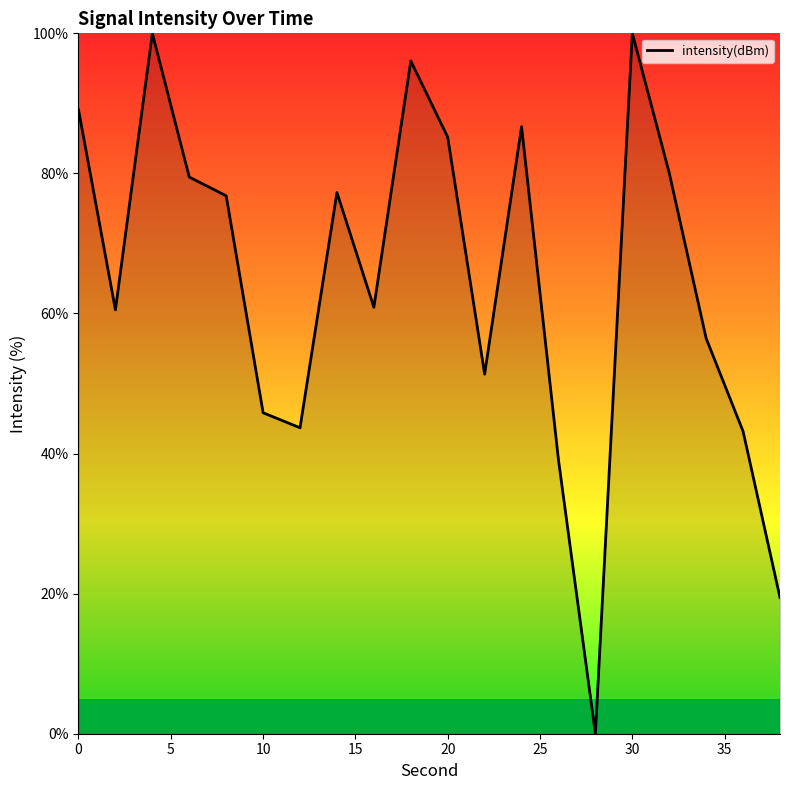

What is the difference between the maximum and minimum values?

100.0